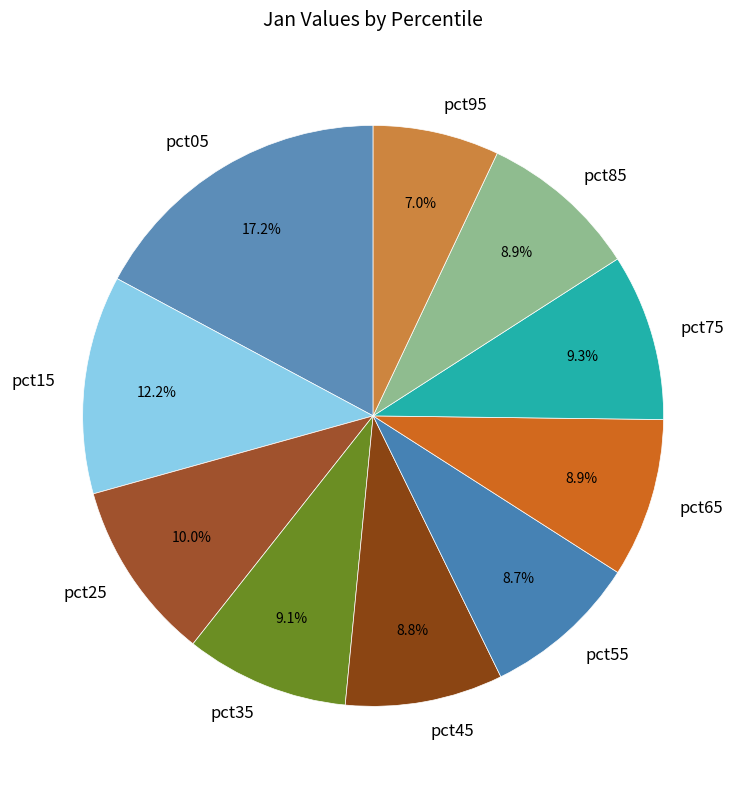

Which has a higher value, pct95 or pct45?

pct45